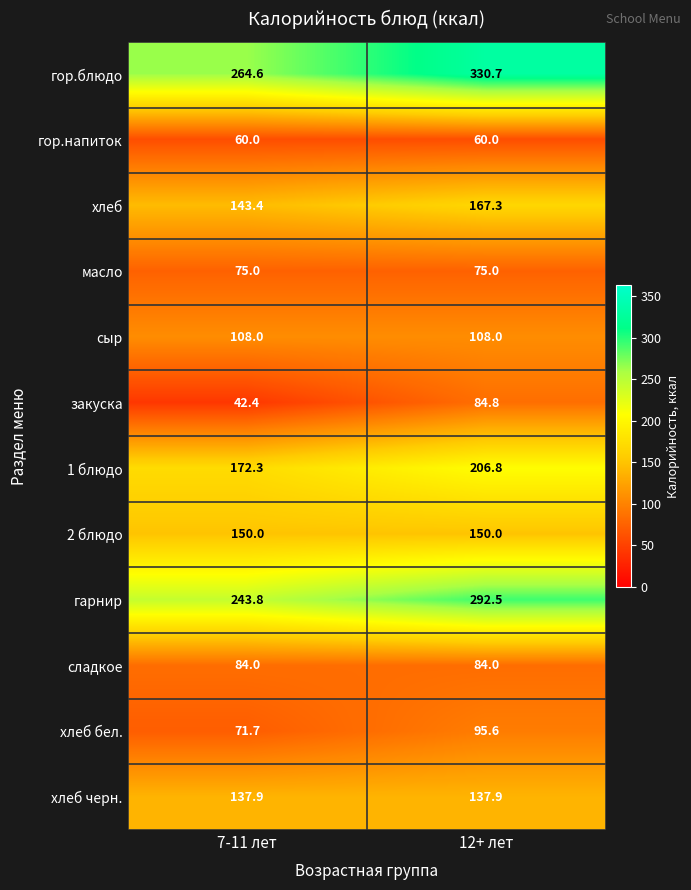

Which series has the largest total across all categories?

гор.блюдо